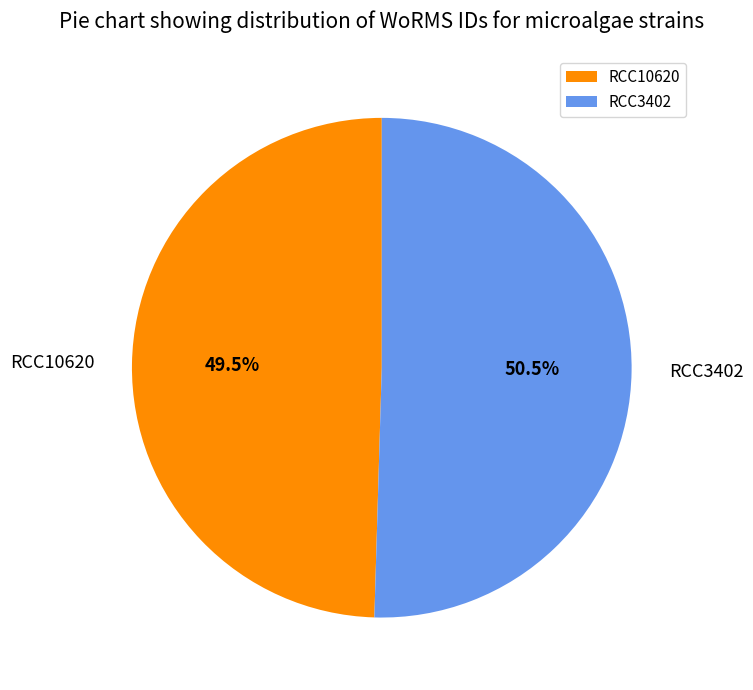

What is the smallest slice in the pie chart?

RCC10620